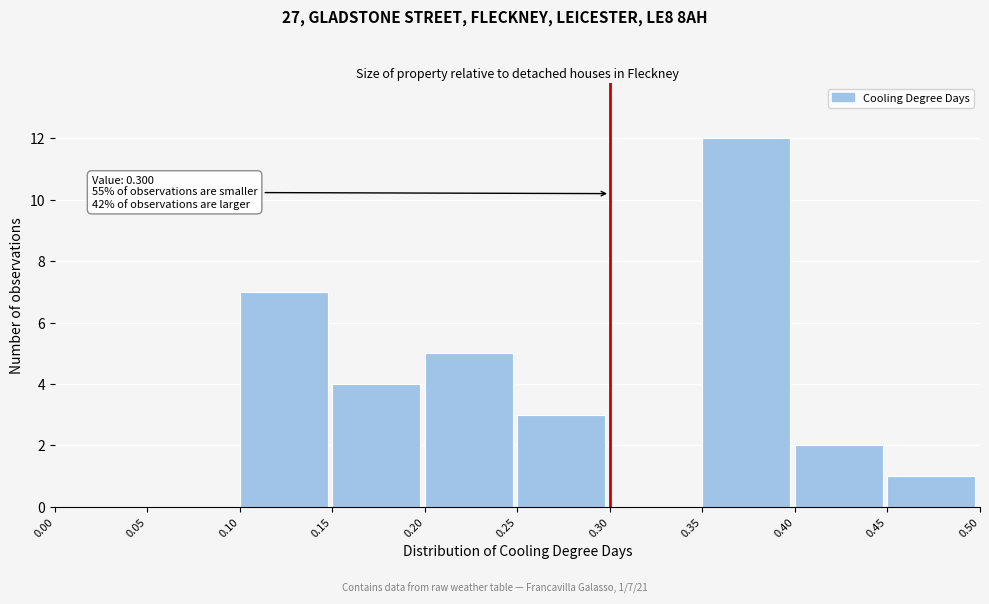

Over which range of the x-axis is the bar tallest?

0.35 to 0.40